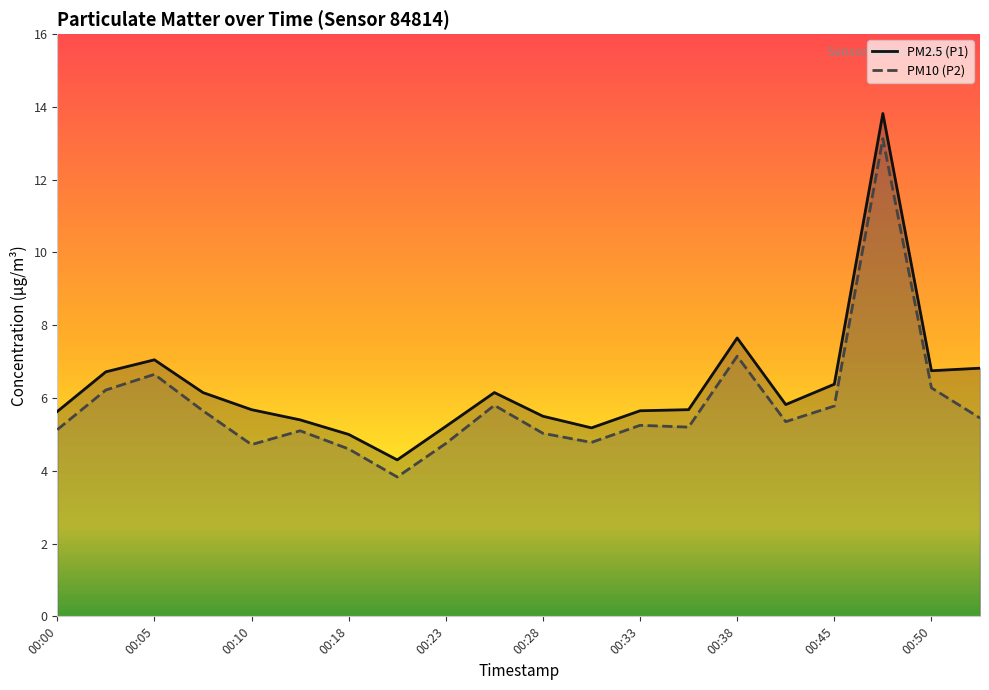

At which label does PM2.5 (P1) first exceed 5?

00:00